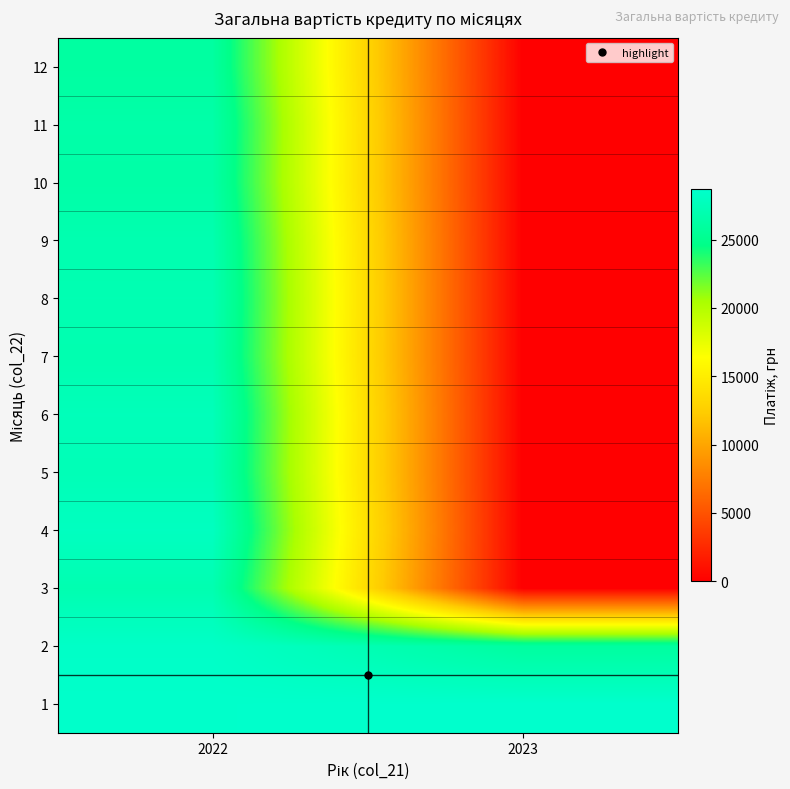

Rank the series by their maximum value, from lowest to highest.

12, 10, 11, 9, 7, 3, 8, 5, 6, 4, 2, 1